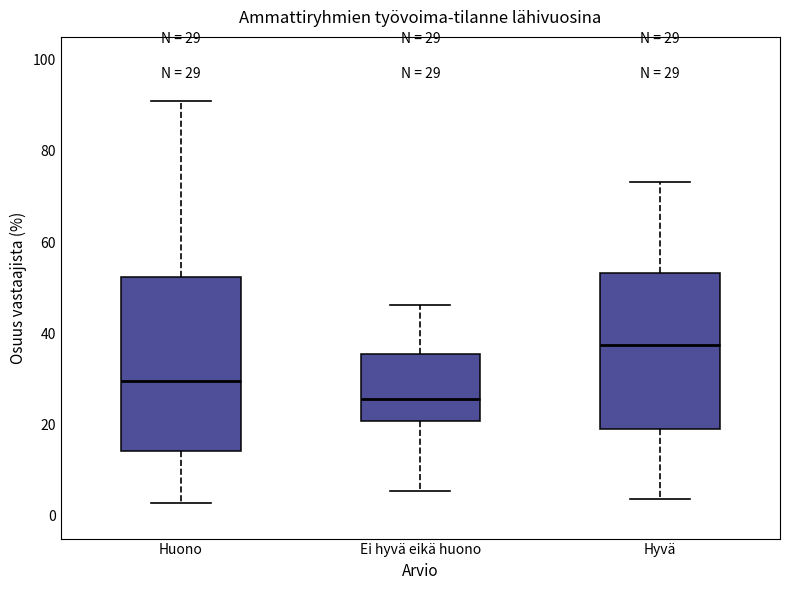

Which box is the tallest, from its lower edge to its upper edge?

Huono